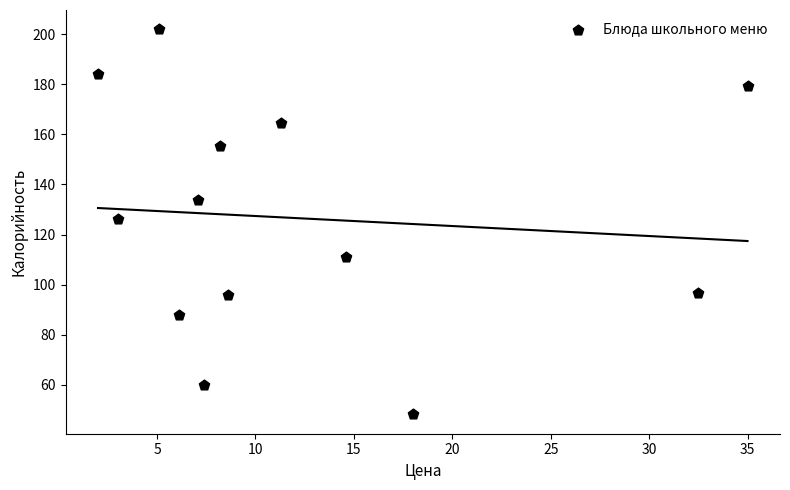

What is the range of X values (max minus min)?

33.0